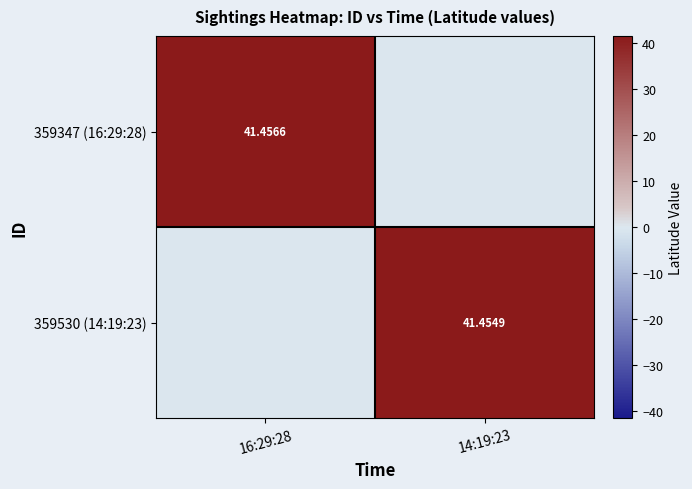

What is the difference between the highest and lowest values at 14:19:23?

41.5